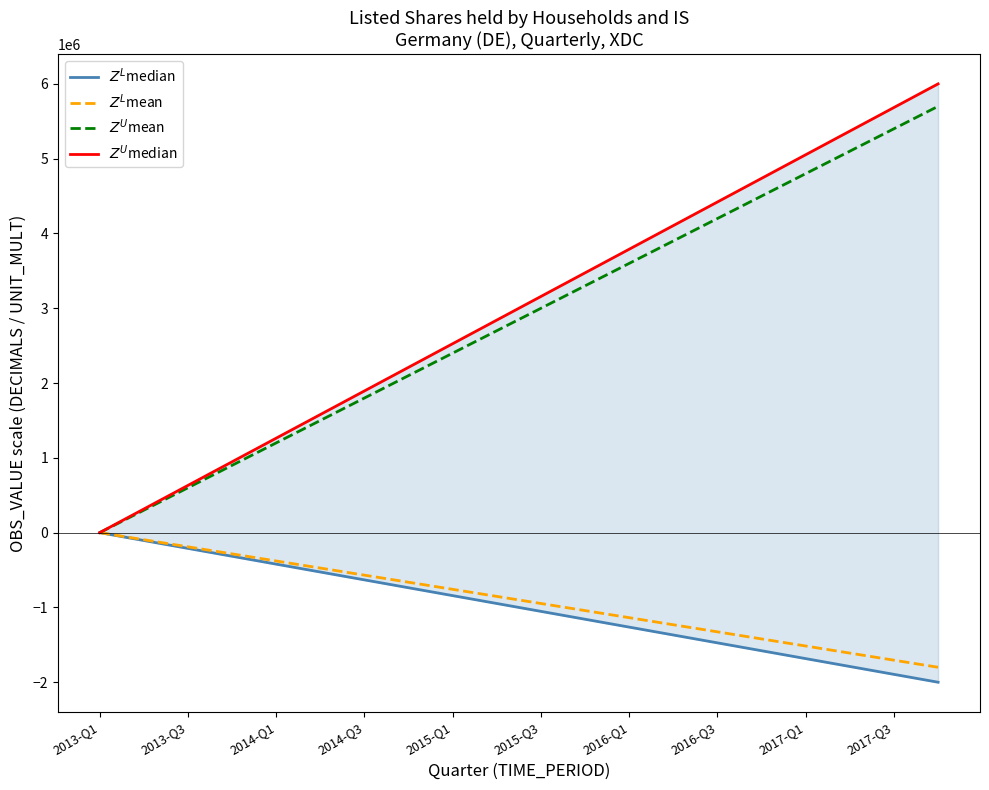

True or false: $Z^L$median has a value of -2159017.3 at 13.

False